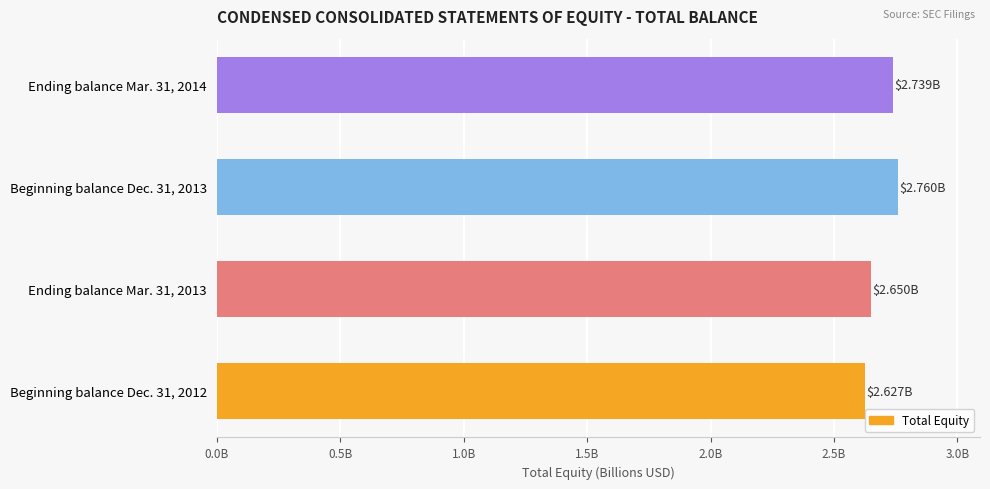

What is the difference between the maximum and minimum values?

0.1